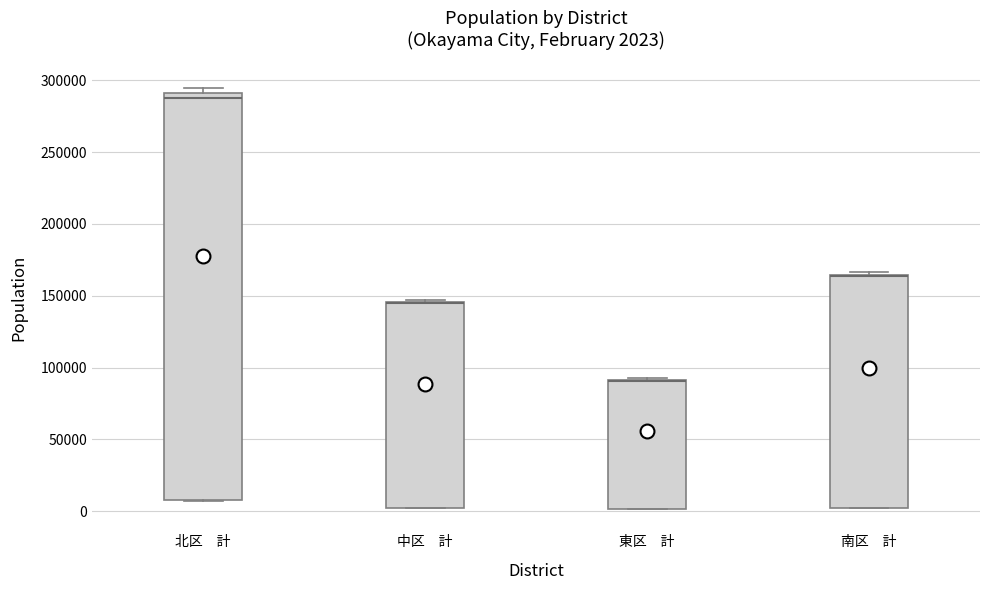

Which box is the tallest, from its lower edge to its upper edge?

北区 計